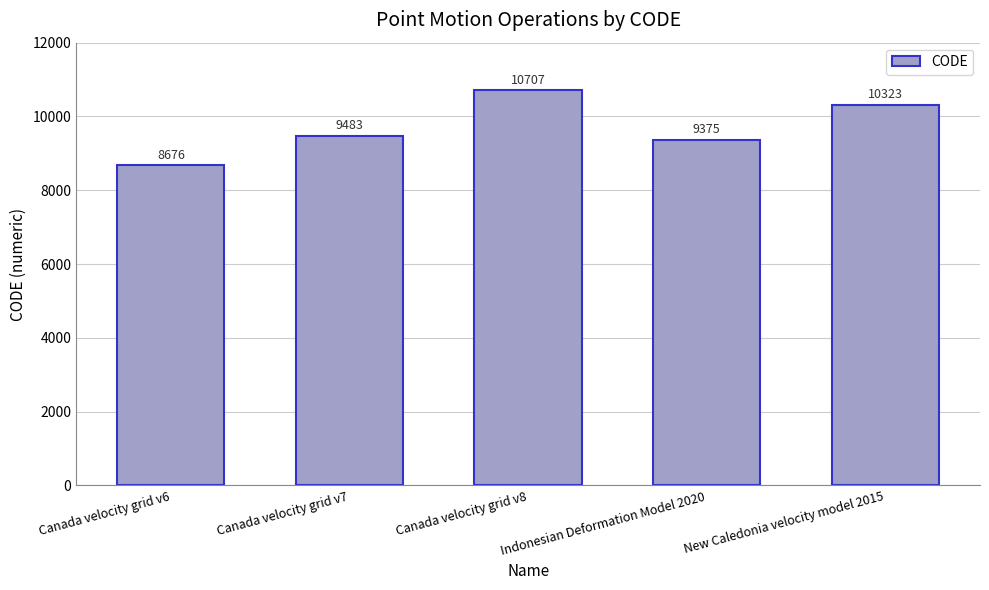

What is the minimum value shown in the chart?

8676